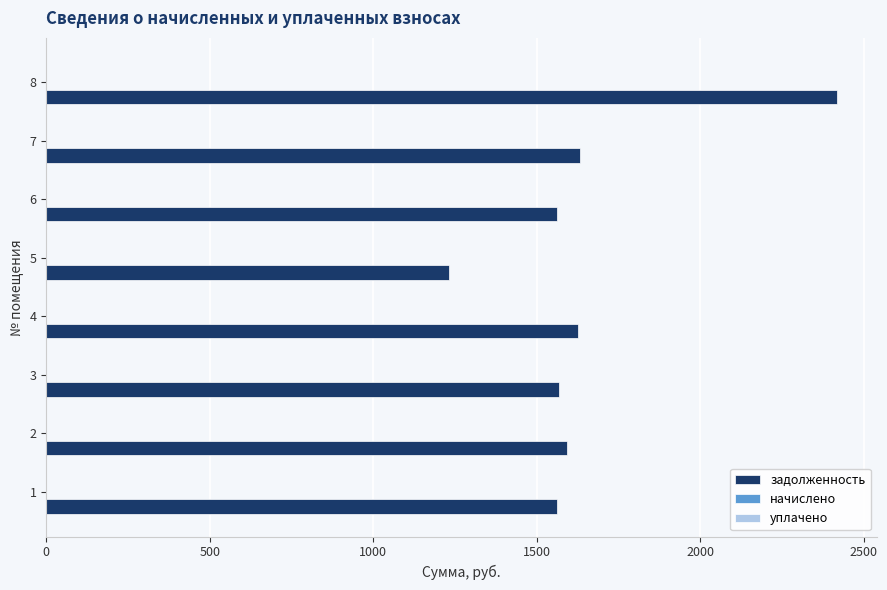

Is it true that the value at 3 is 2475.1?

False